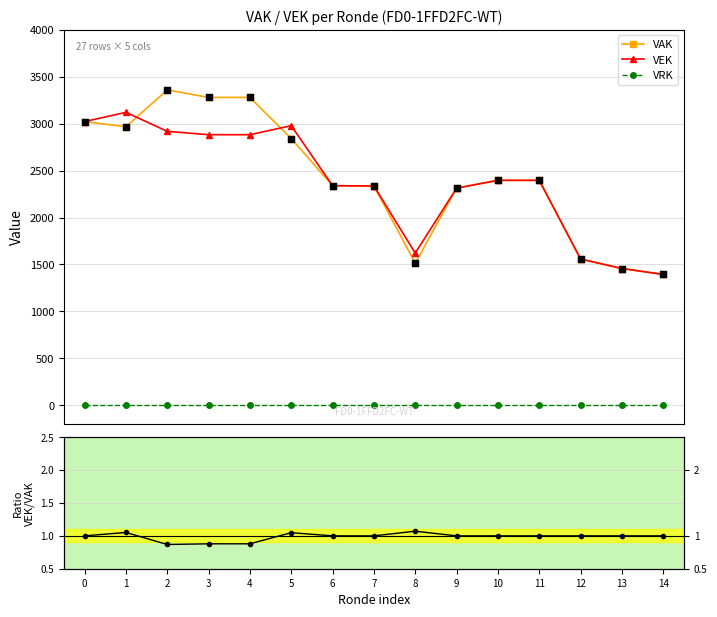

Which series has the largest total across all categories?

VAK